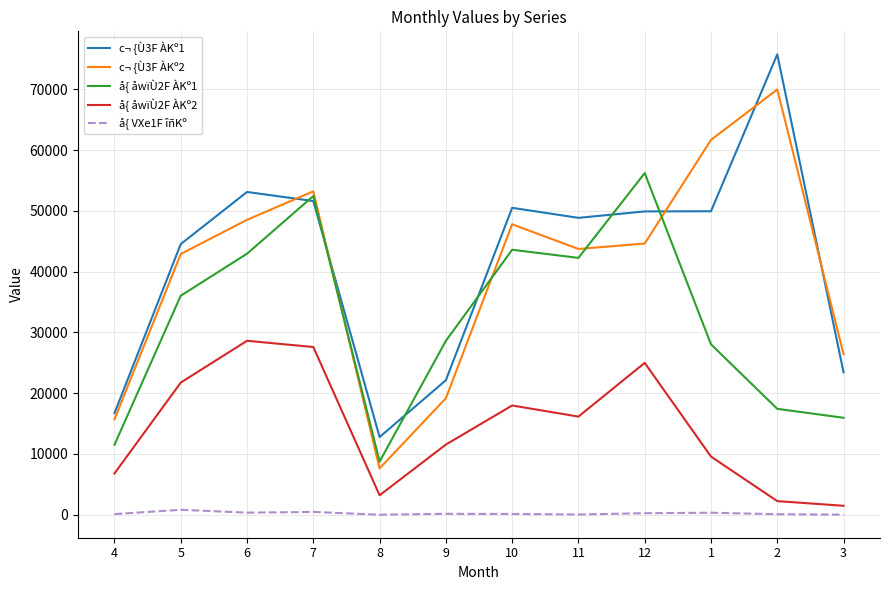

How many interior local valleys does the å{ åwïÙ2F ÀKº2 series have?

2